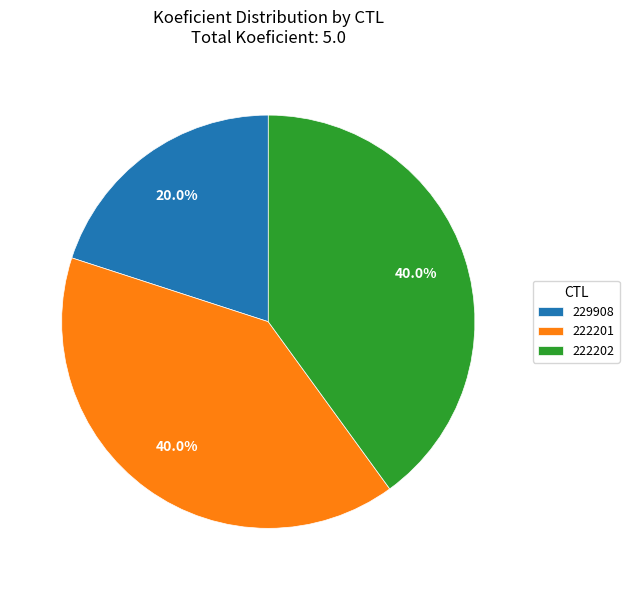

What percentage is the 222201 slice, to the nearest percent?

40%